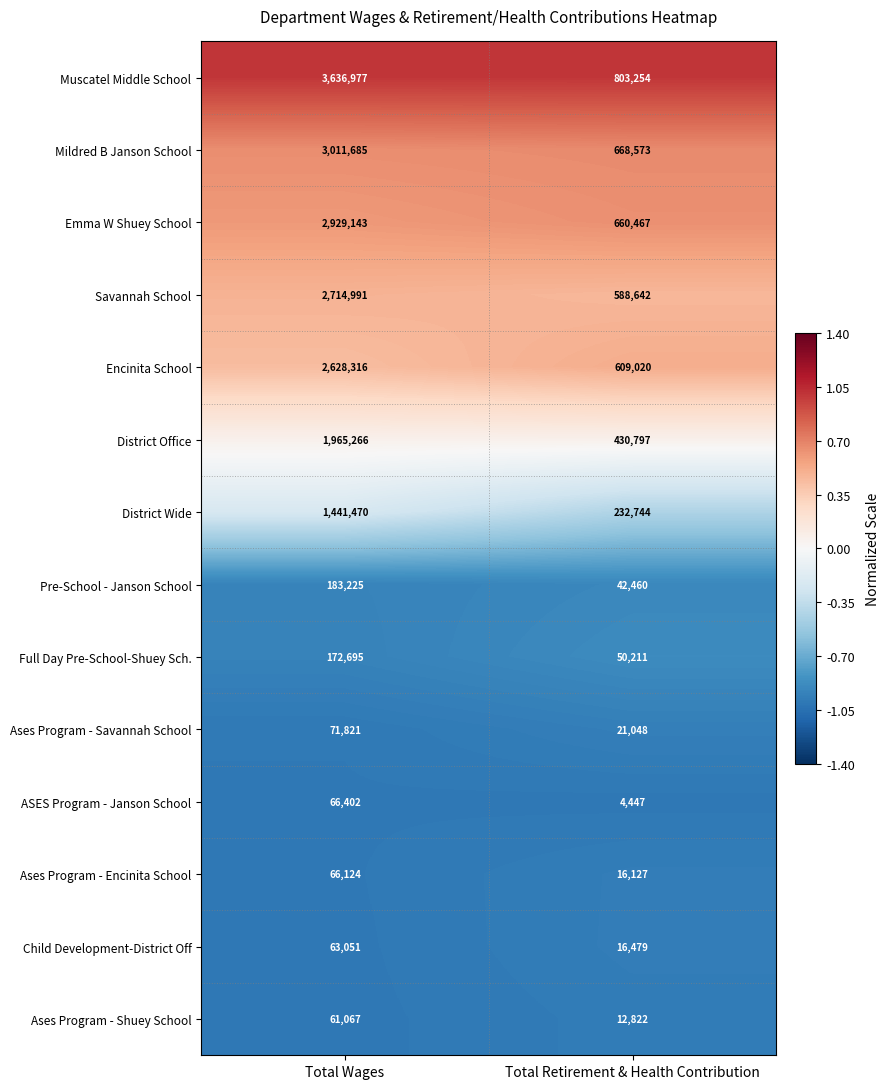

True or false: District Wide has a value of 1441470 at Total Wages.

True